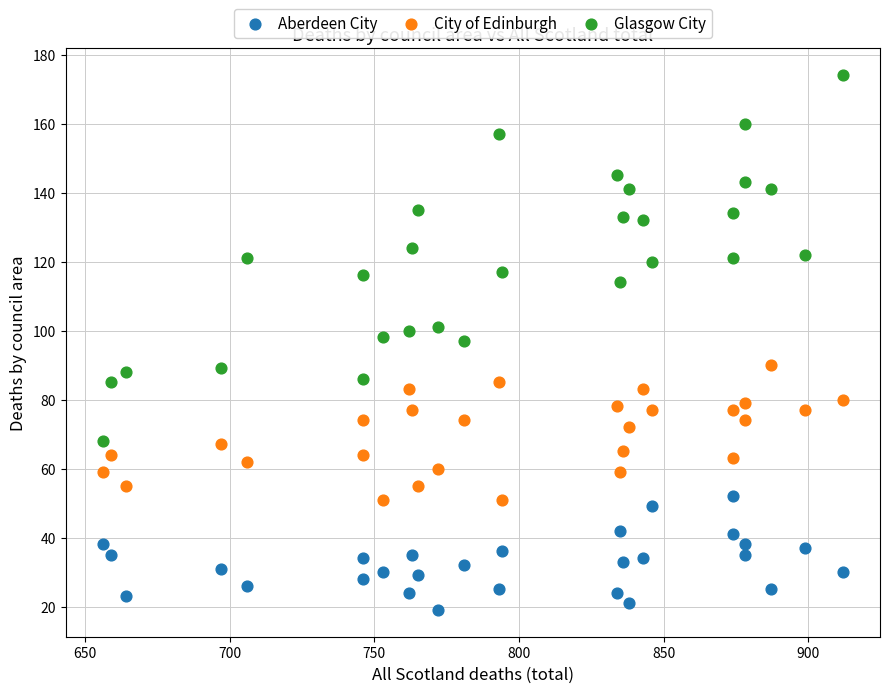

Which series reaches the minimum Y coordinate?

Aberdeen City